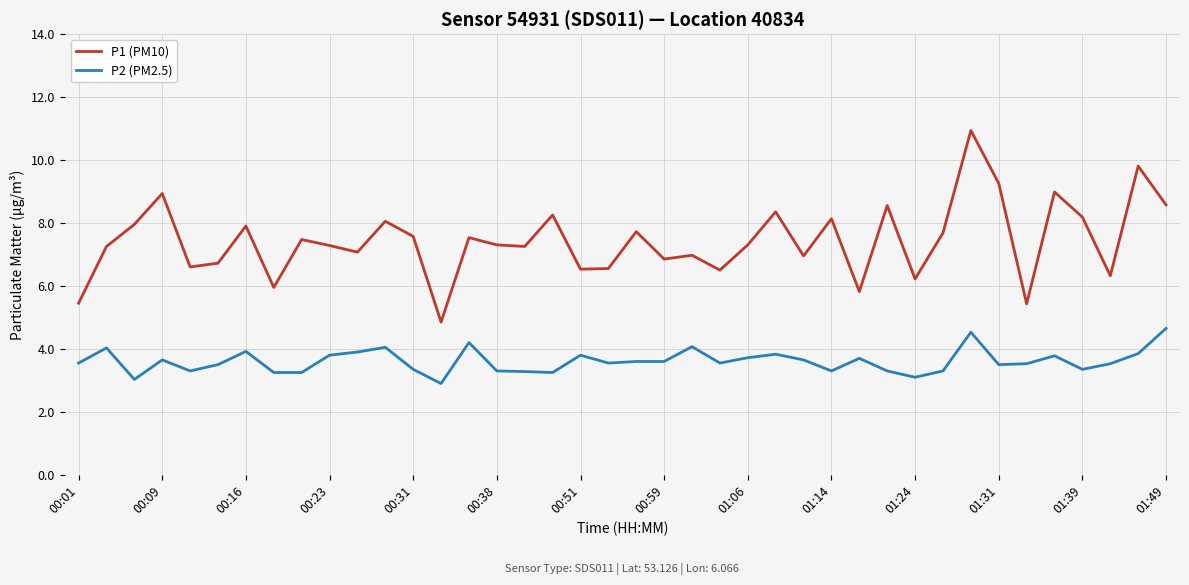

True or false: P2 (PM2.5) and P1 (PM10) intersect in this chart.

False